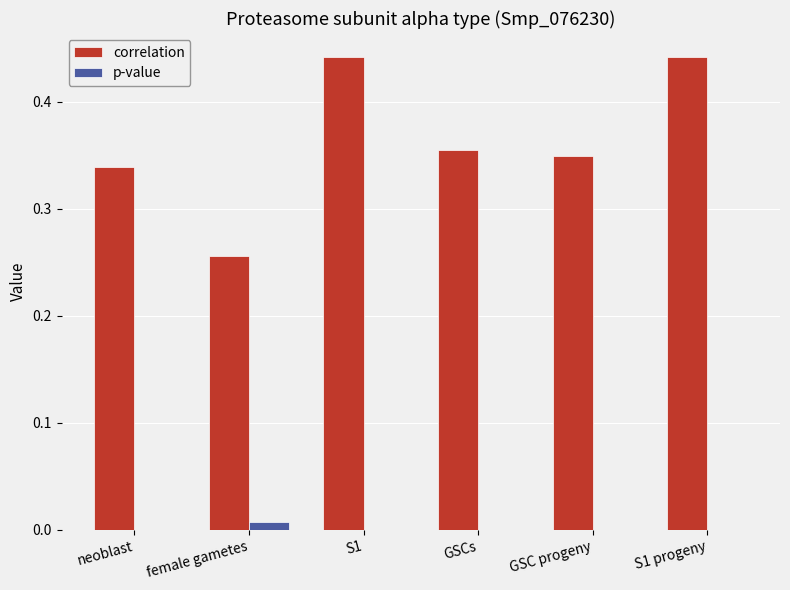

Which series changed the most between neoblast and GSCs?

correlation